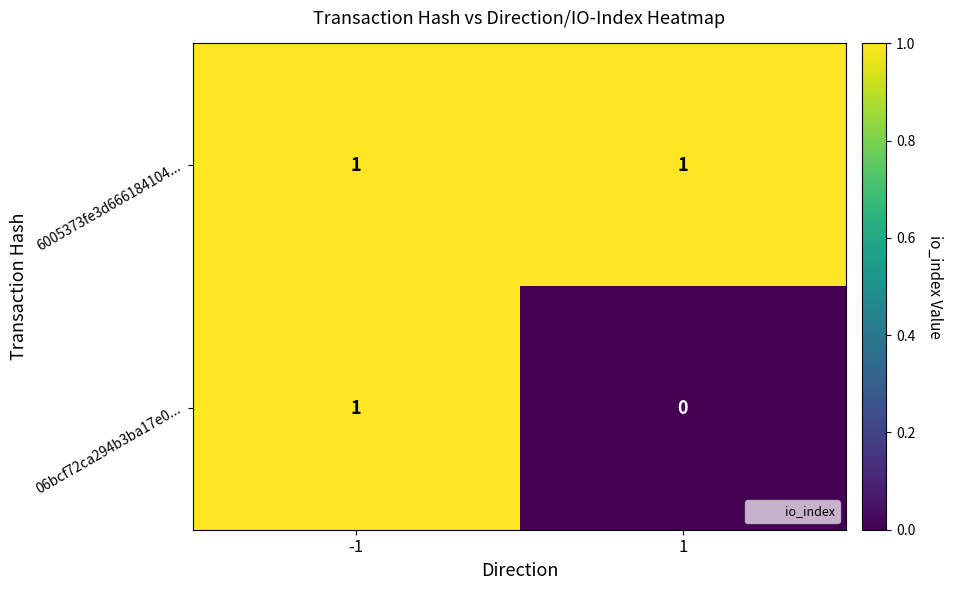

Is the value of 06bcf72ca294b3ba17e0... at 1 greater than the value of 6005373fe3d666184104... at -1?

No